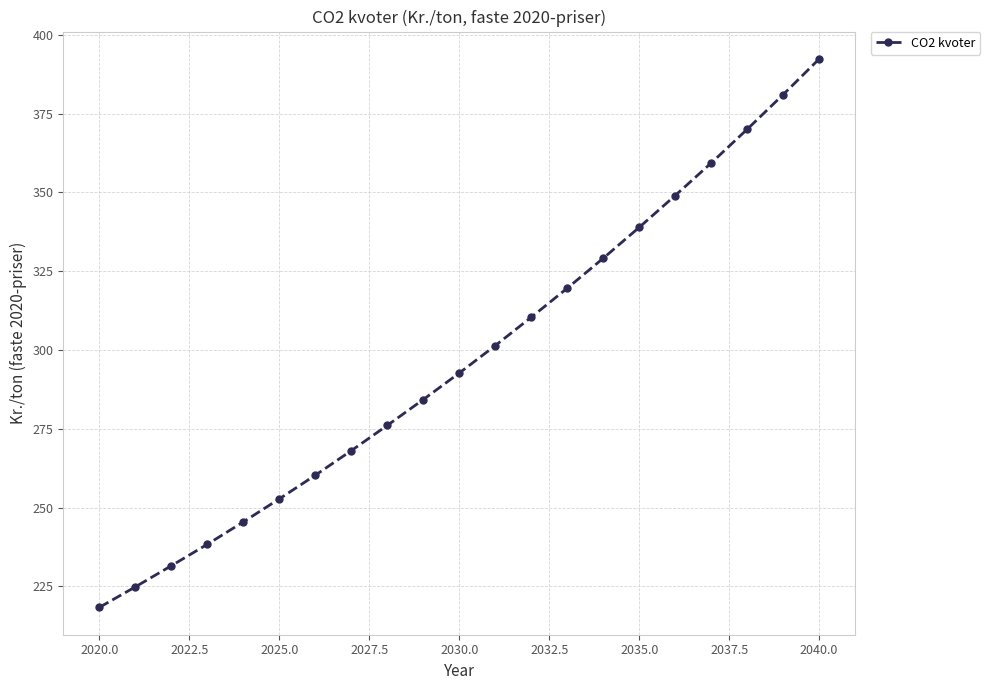

What is the minimum value shown in the chart?

218.4